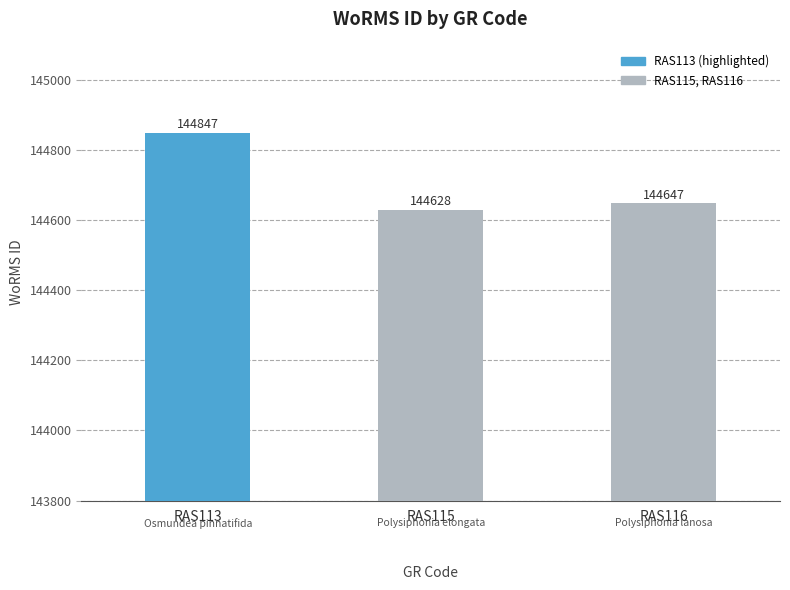

What is the change in value from RAS113 to RAS116?

-200